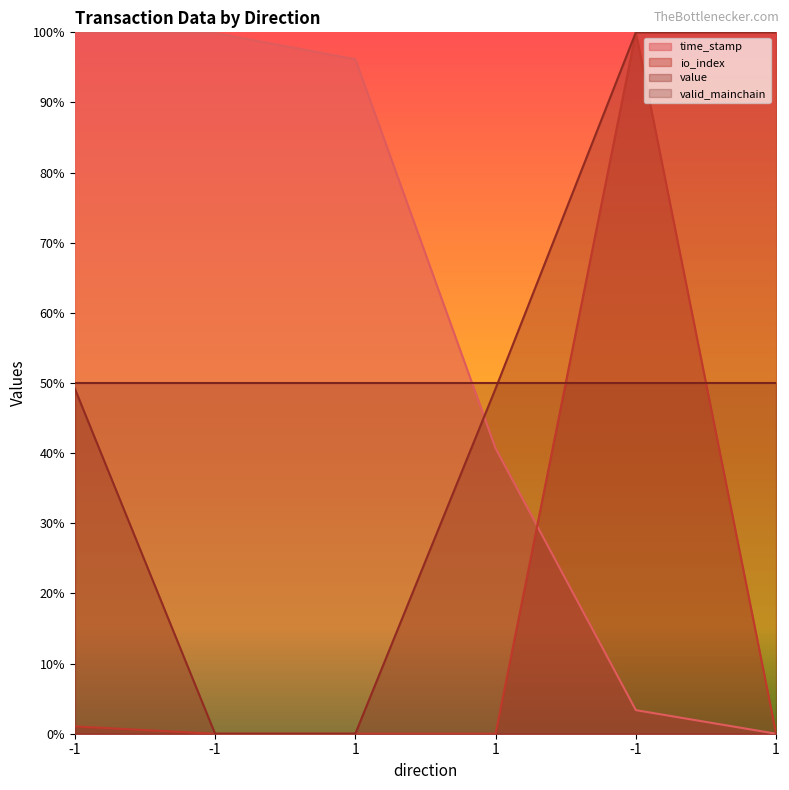

What are all the series names shown in the legend?

time_stamp, io_index, value, valid_mainchain